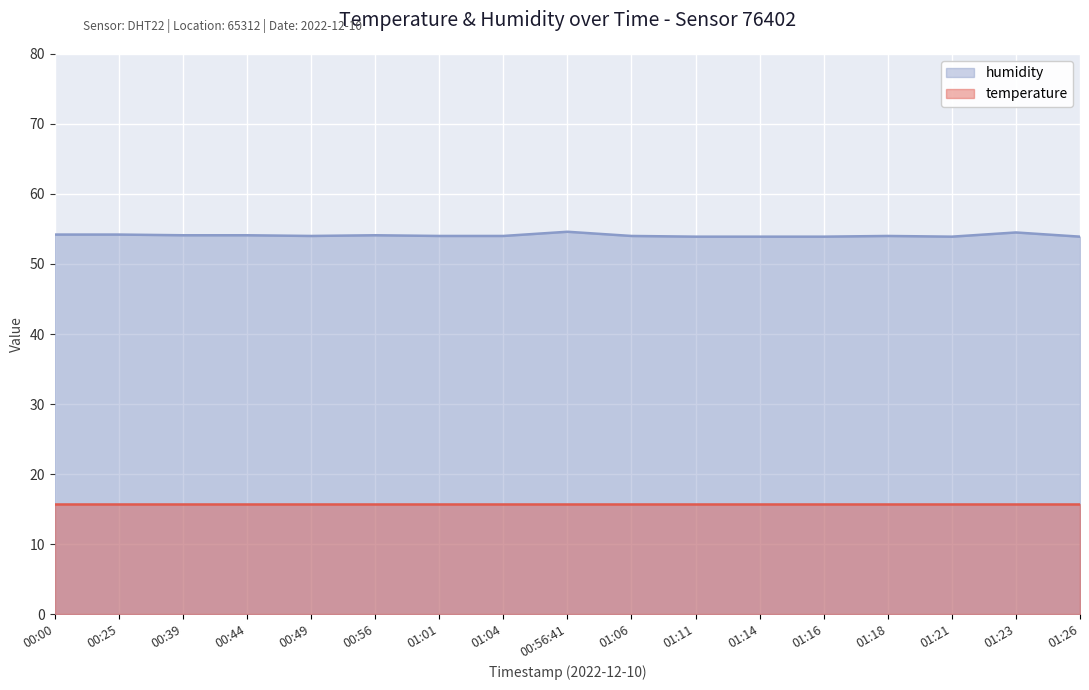

Which has a higher value, 01:18 or 01:04?

01:18